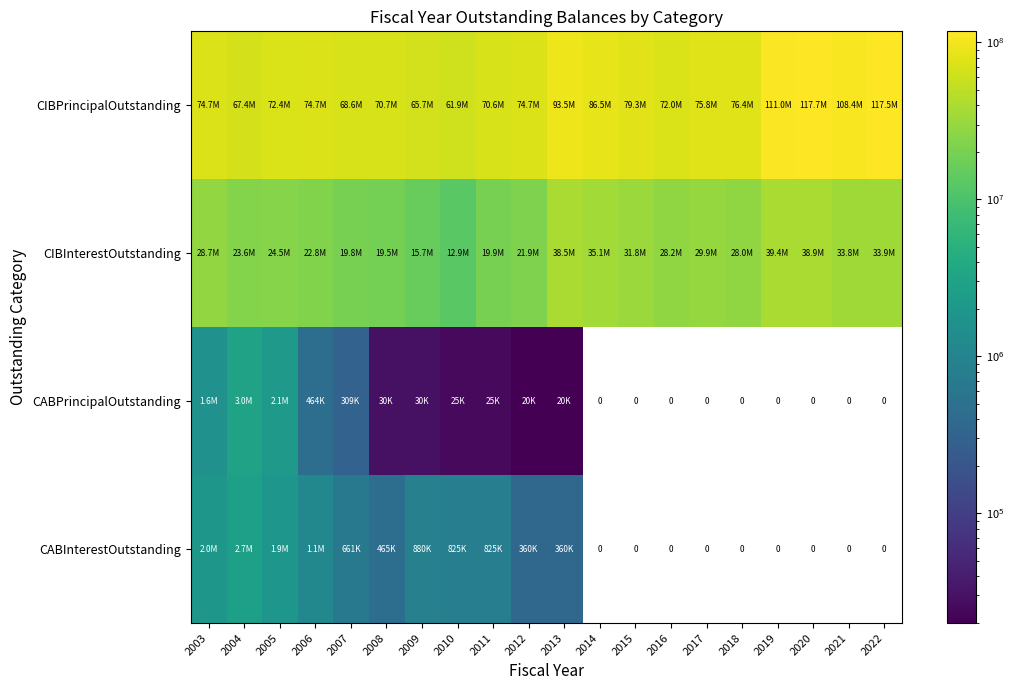

At which label is CABInterestOutstanding closest to 1340002?

2006